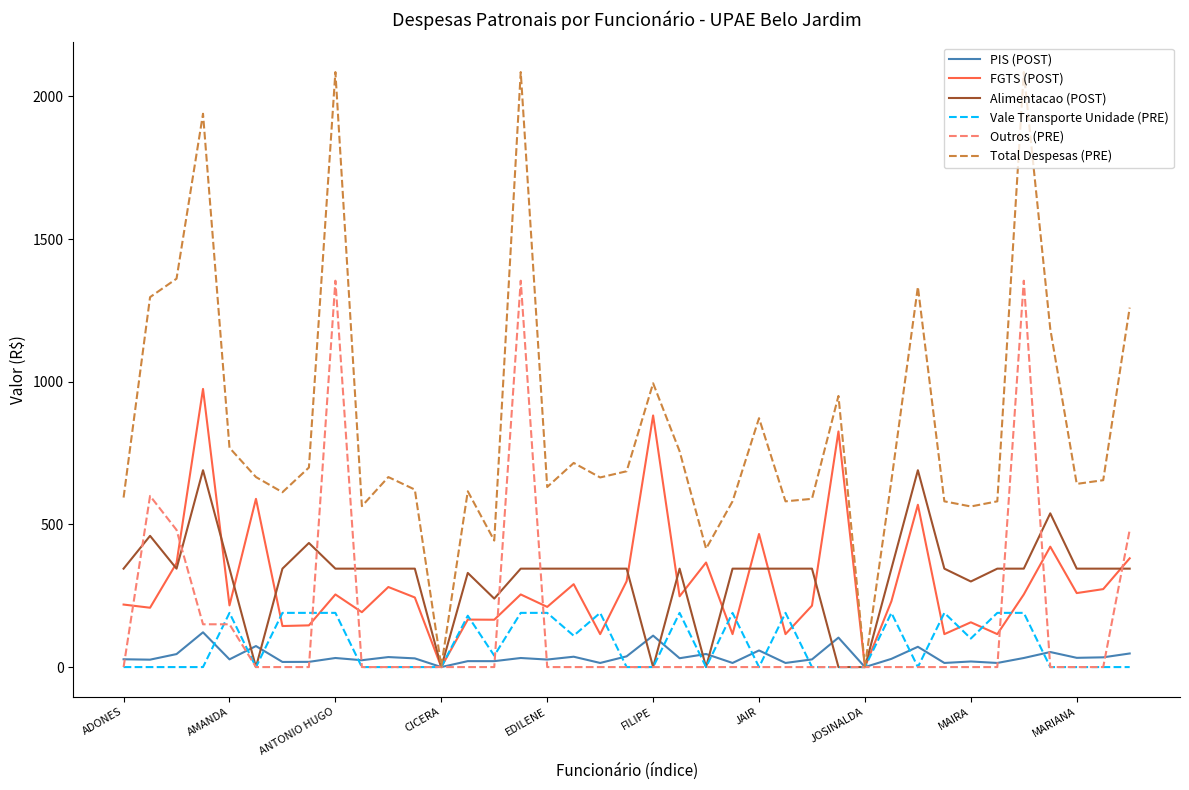

What are all the series names shown in the legend?

PIS (POST), FGTS (POST), Alimentacao (POST), Vale Transporte Unidade (PRE), Outros (PRE), Total Despesas (PRE)